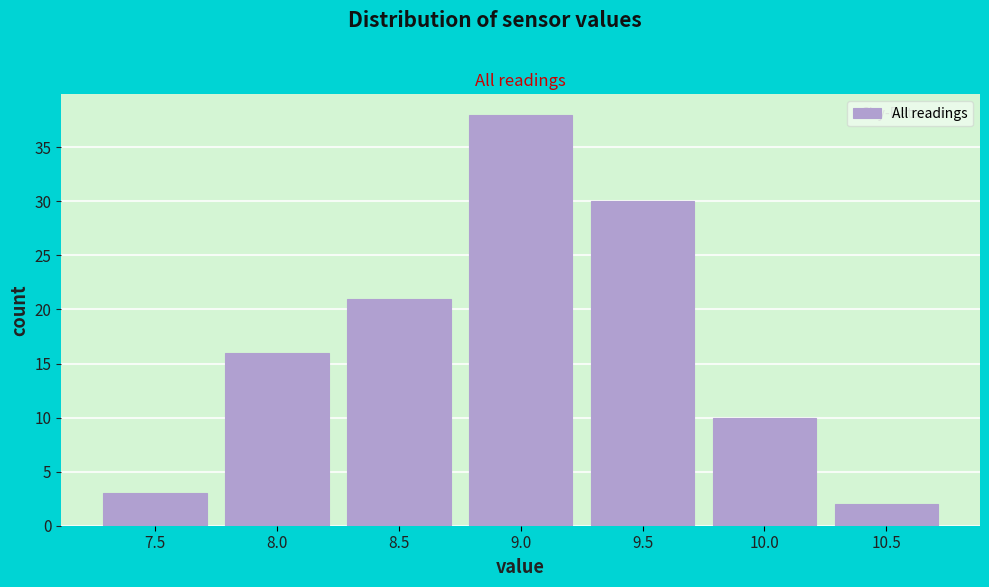

Reading left to right, extract all data points from this chart.

7.5=3	8.0=16	8.5=21	9.0=38	9.5=30	10.0=10	10.5=2